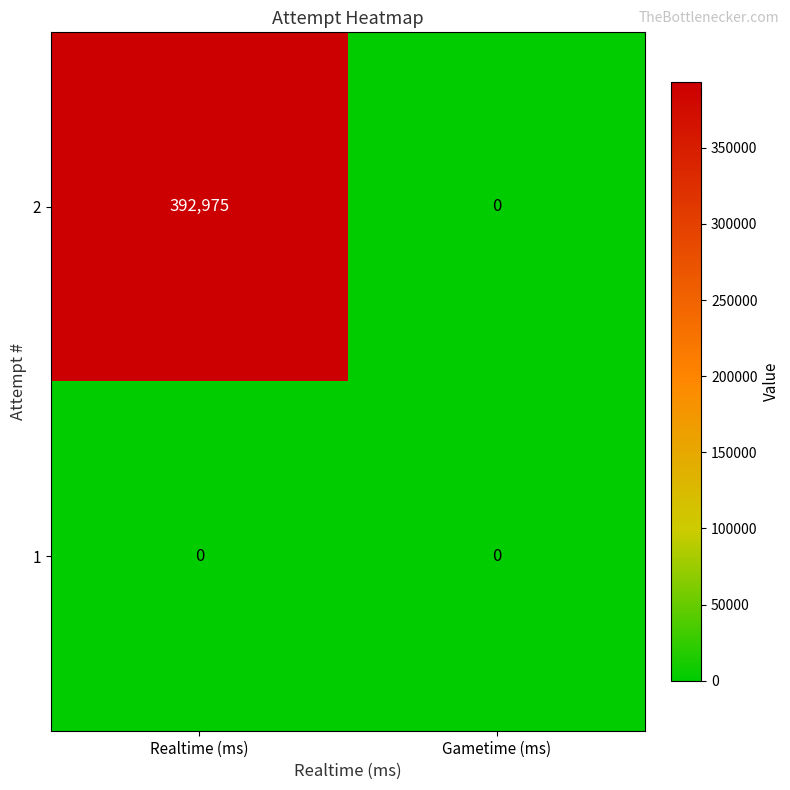

Reading left to right, transcribe all the data shown in this chart.

2: 392975	0
1: 0	0